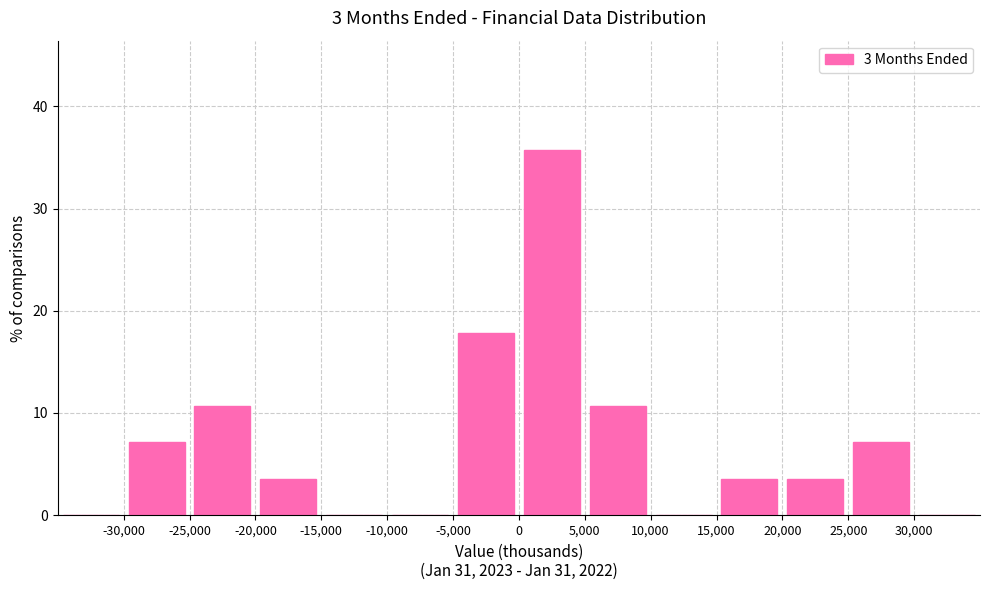

What is the height of the bar covering 15000 to 20000 on the x-axis? The values are not printed on the chart, so give them approximately, as read against the axis.

4